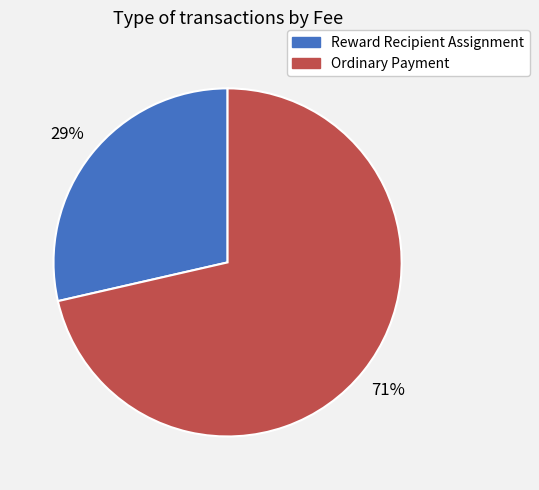

Which category has the biggest portion of the pie?

Ordinary Payment